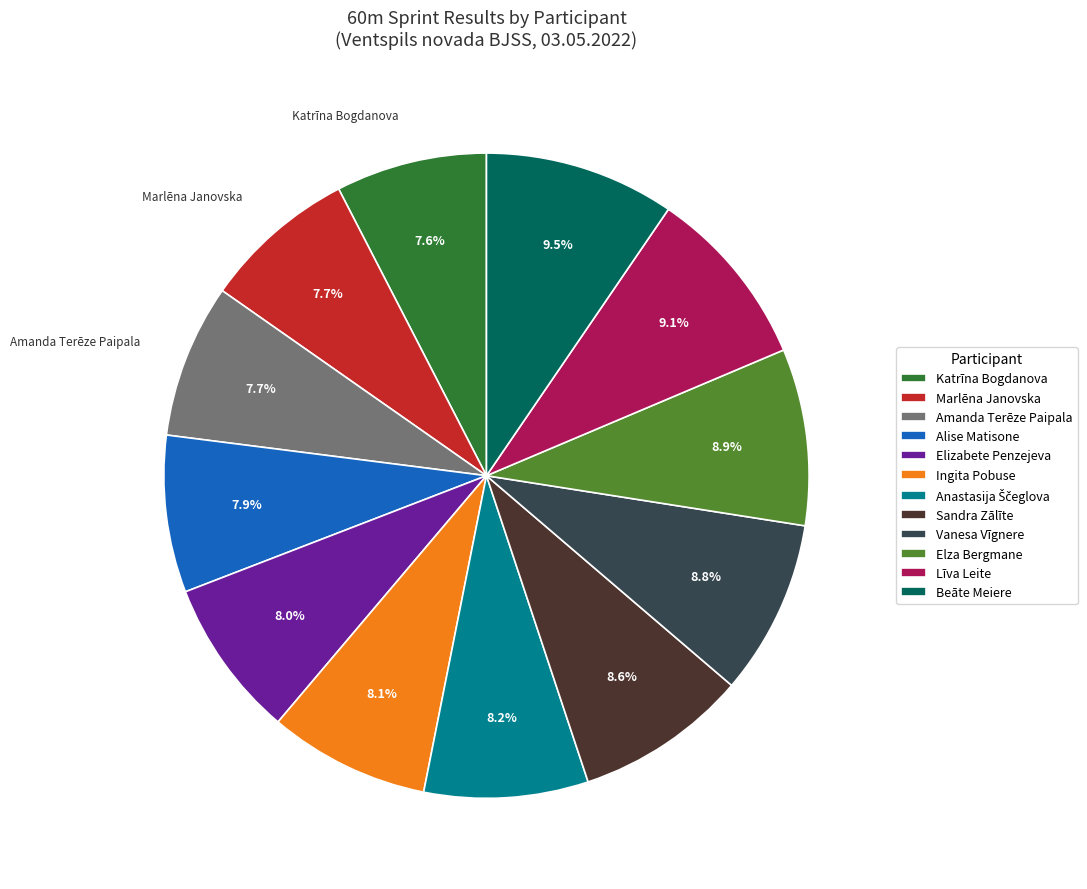

Combined, do Ingita Pobuse and Amanda Terēze Paipala account for over 50%?

No